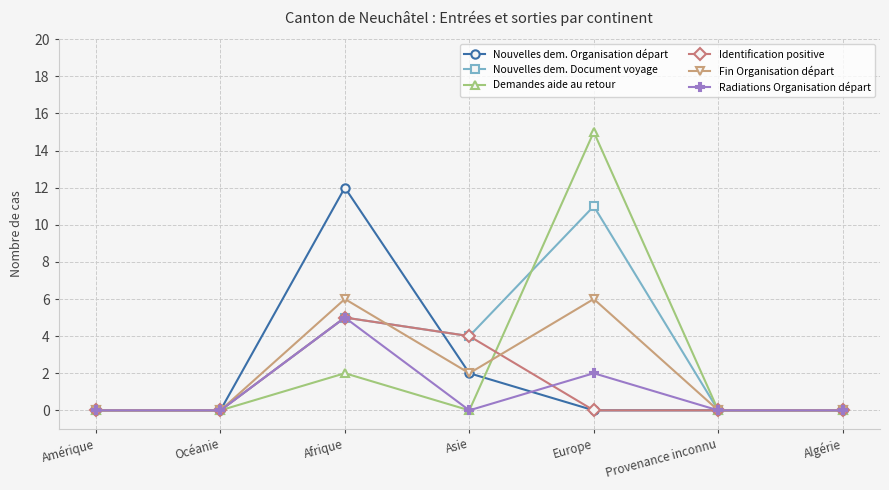

Reading right to left, extract all data points from this chart.

Nouvelles dem. Organisation départ: Algérie=0	Provenance inconnu=0	Europe=0	Asie=2	Afrique=12	Océanie=0	Amérique=0
Nouvelles dem. Document voyage: Algérie=0	Provenance inconnu=0	Europe=11	Asie=4	Afrique=5	Océanie=0	Amérique=0
Demandes aide au retour: Algérie=0	Provenance inconnu=0	Europe=15	Asie=0	Afrique=2	Océanie=0	Amérique=0
Identification positive: Algérie=0	Provenance inconnu=0	Europe=0	Asie=4	Afrique=5	Océanie=0	Amérique=0
Fin Organisation départ: Algérie=0	Provenance inconnu=0	Europe=6	Asie=2	Afrique=6	Océanie=0	Amérique=0
Radiations Organisation départ: Algérie=0	Provenance inconnu=0	Europe=2	Asie=0	Afrique=5	Océanie=0	Amérique=0